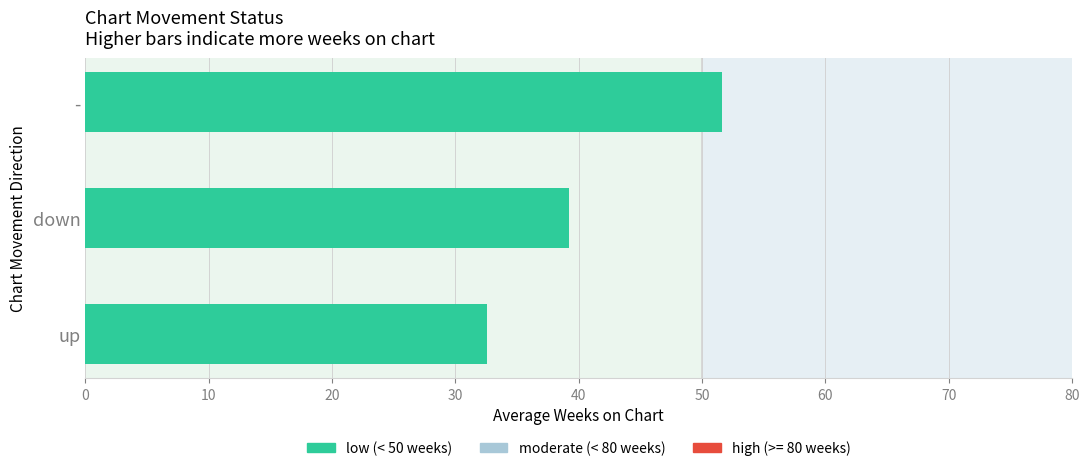

Which has a higher value, - or down?

-